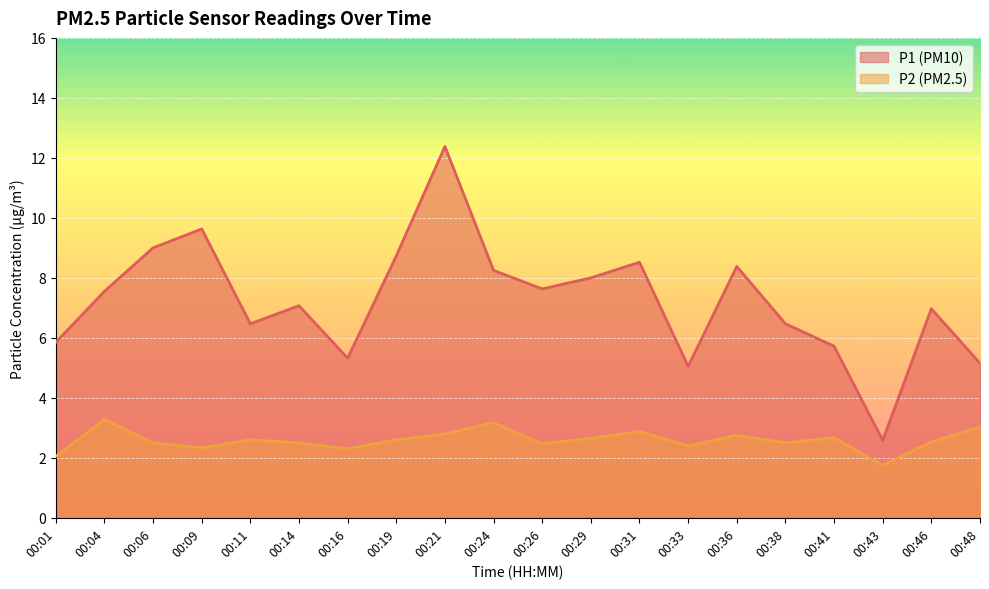

How many interior local valleys does the P1 series have?

5